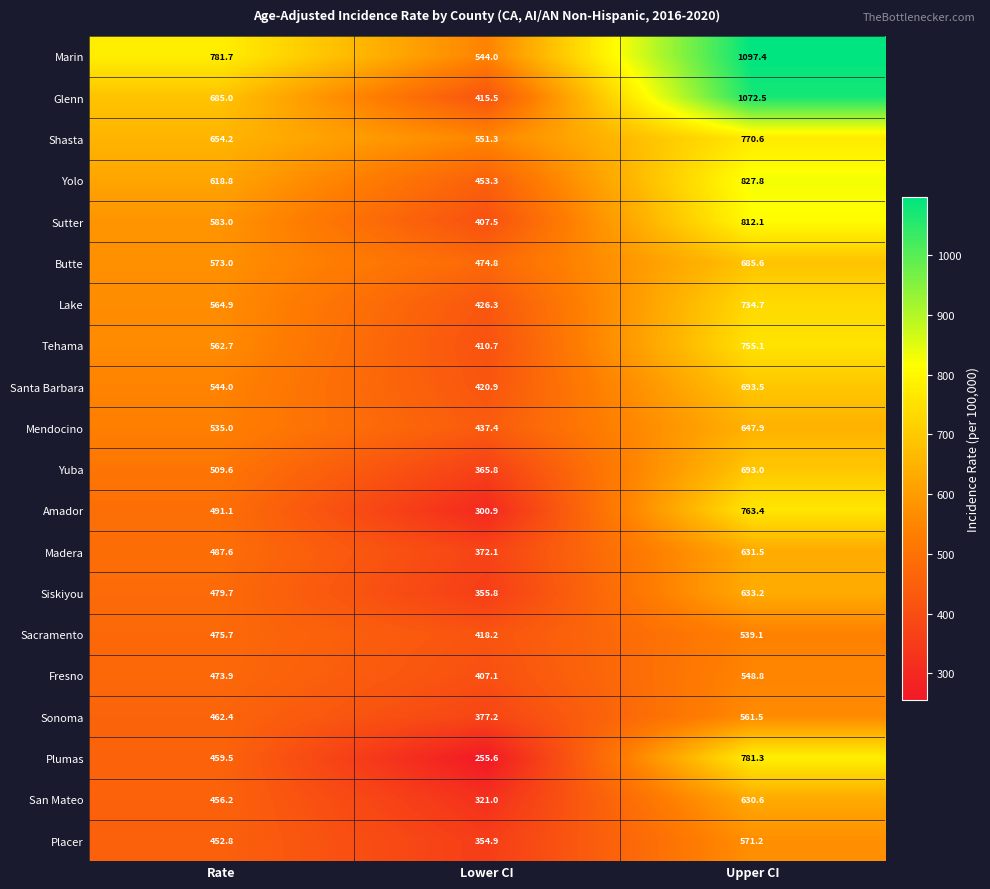

Count the number of data series in this chart.

20